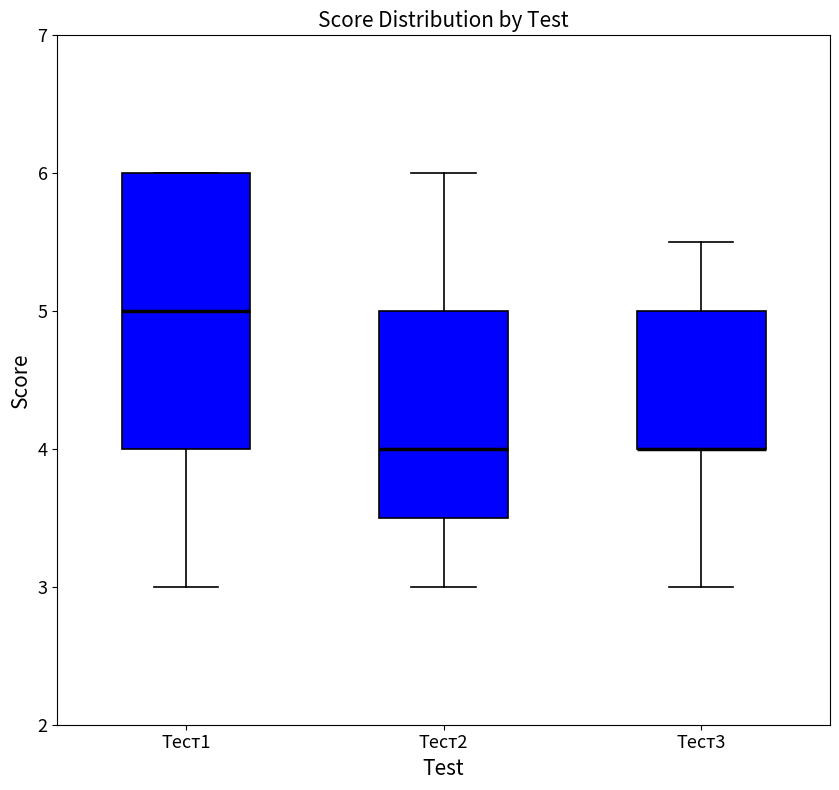

Reading left to right, transcribe this box plot: for each box, give where its median line is, the range the box spans, and where its two whiskers end, as read against the y-axis. The values are not printed on the chart, so give them approximately, as read against the axis.

Tест1: median 5.0, box 4.0 to 6.0, whiskers 3.0 to 6.0
Tест2: median 4.0, box 3.5 to 5.0, whiskers 3.0 to 6.0
Tест3: median 4.0 (drawn on the box's lower edge), box 4.0 to 5.0, whiskers 3.0 to 5.5